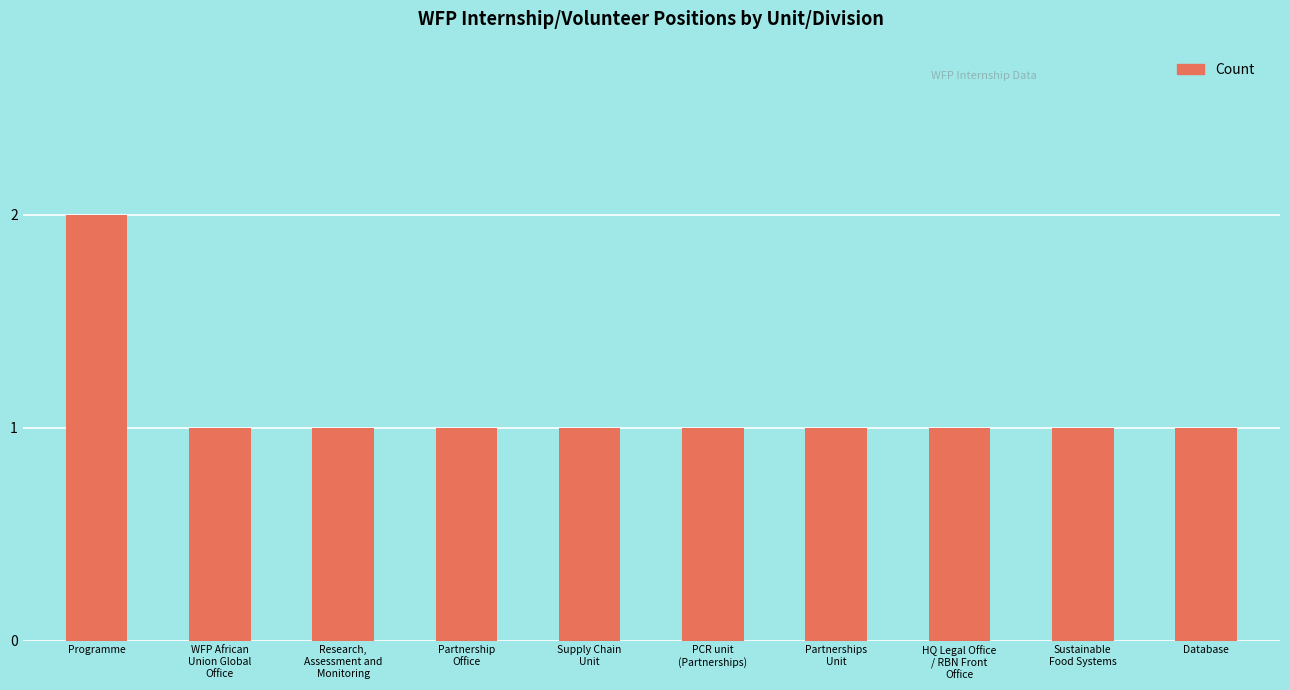

What is the value of the 7th bar from the left?

1